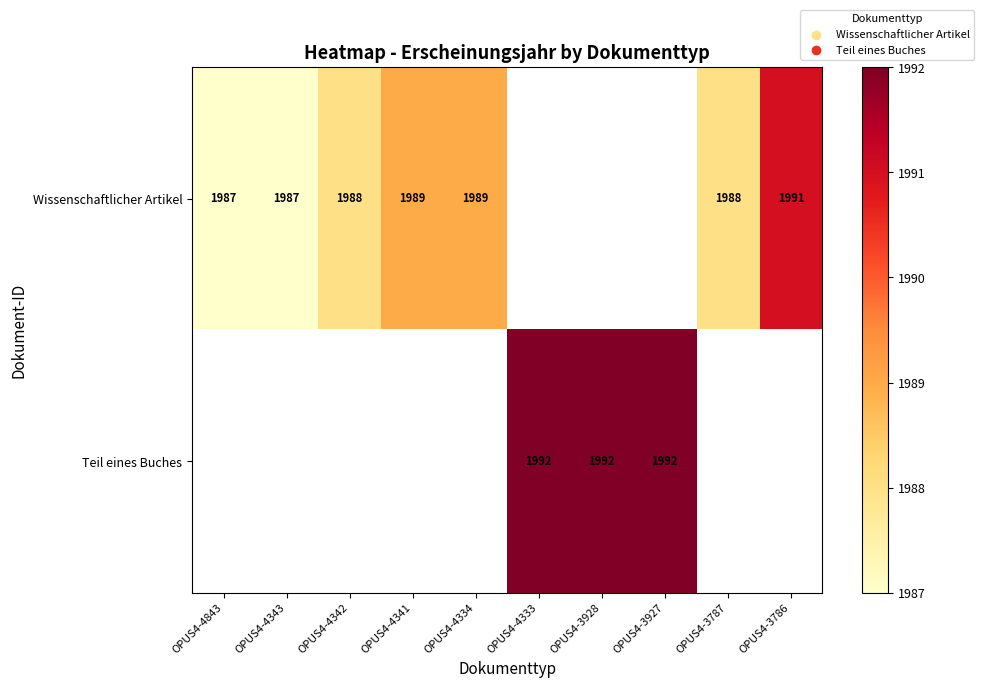

Is it true that Wissenschaftlicher Artikel equals 1988 at OPUS4-3787?

True